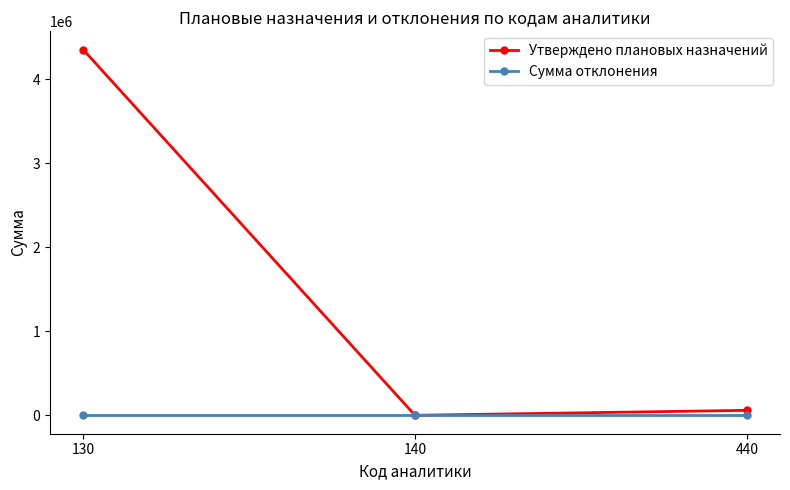

Is the value of Сумма отклонения at 440 greater than the value of Утверждено плановых назначений at 130?

No